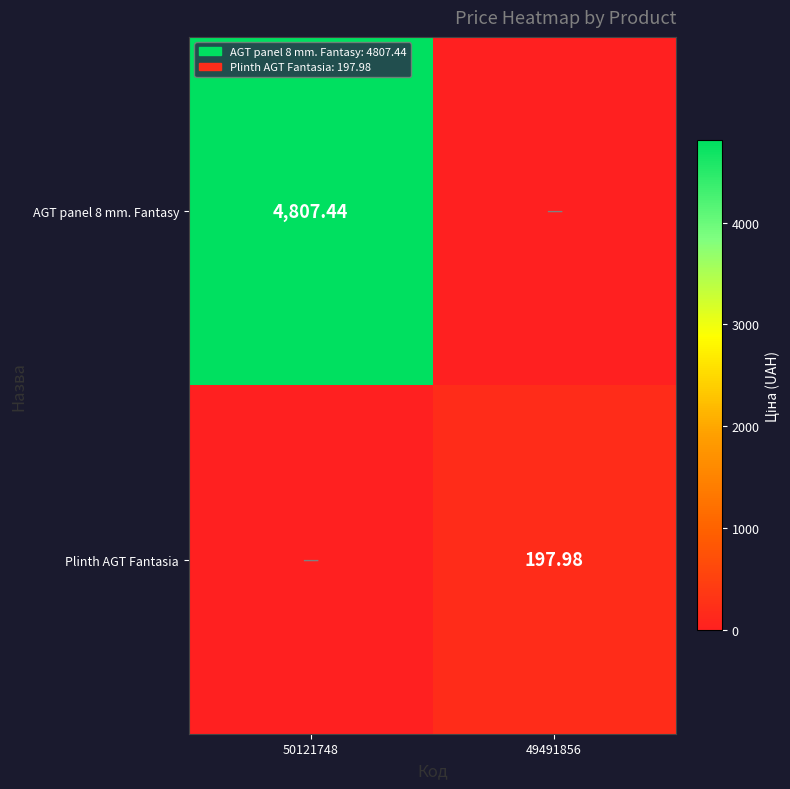

The Plinth AGT Fantasia series shows 120.2 at 49491856. True or false?

False